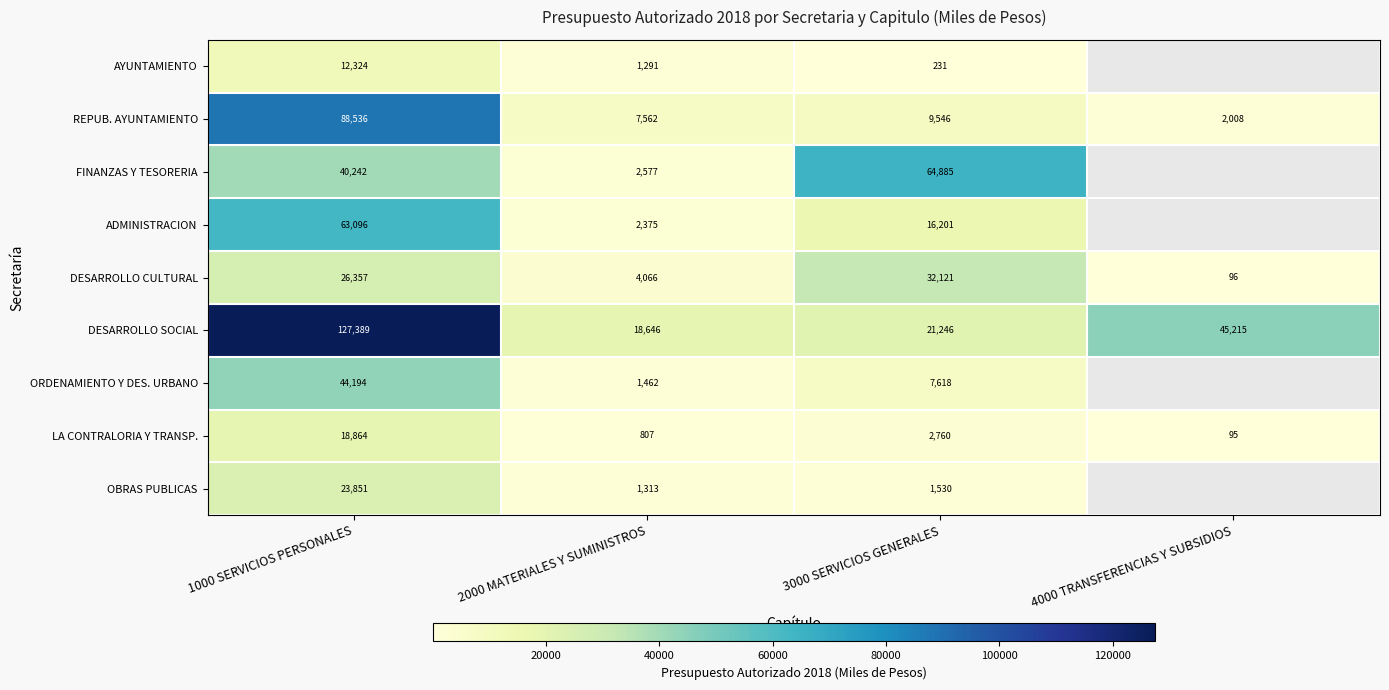

Rank the series at 2000 MATERIALES Y SUMINISTROS from highest to lowest value.

DESARROLLO SOCIAL, REPUB. AYUNTAMIENTO, DESARROLLO CULTURAL, FINANZAS Y TESORERIA, ADMINISTRACION, ORDENAMIENTO Y DES. URBANO, OBRAS PUBLICAS, AYUNTAMIENTO, LA CONTRALORIA Y TRANSP.